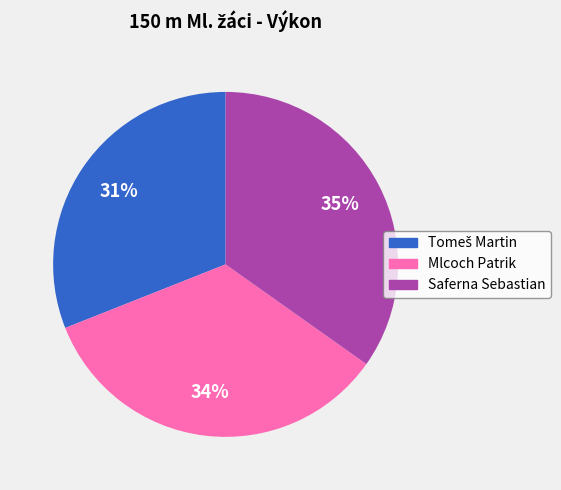

Does any single category account for the majority?

No